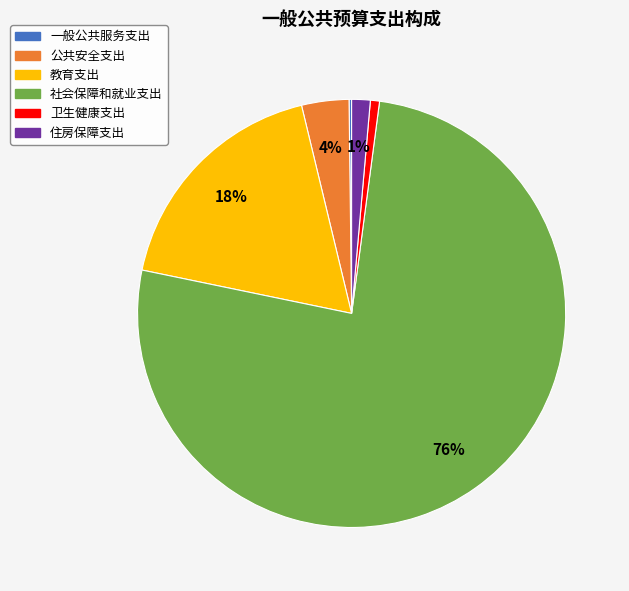

To the nearest percent, what is the difference between the largest and smallest slice percentages?

76%